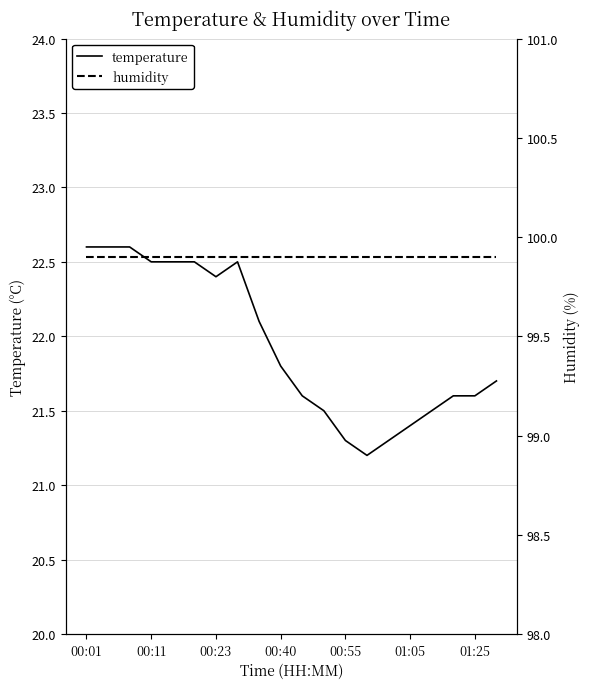

What are all the series names shown in the legend?

temperature, humidity